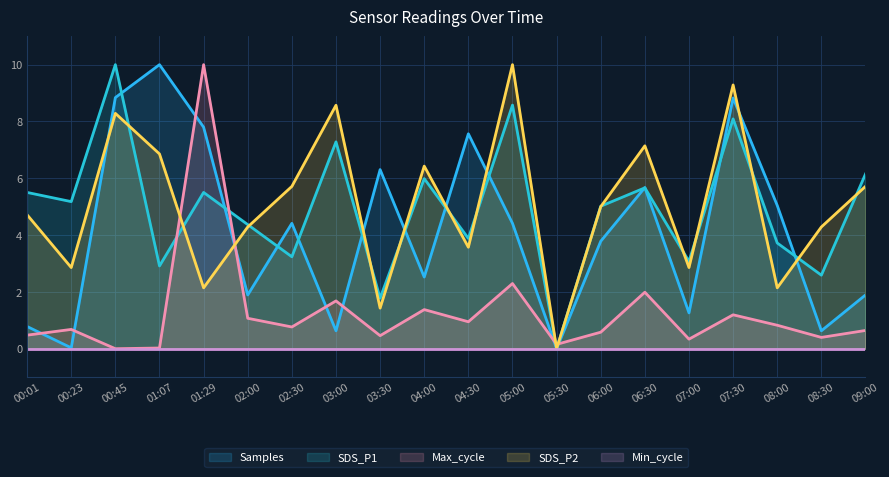

What position from the right is 09:00?

1